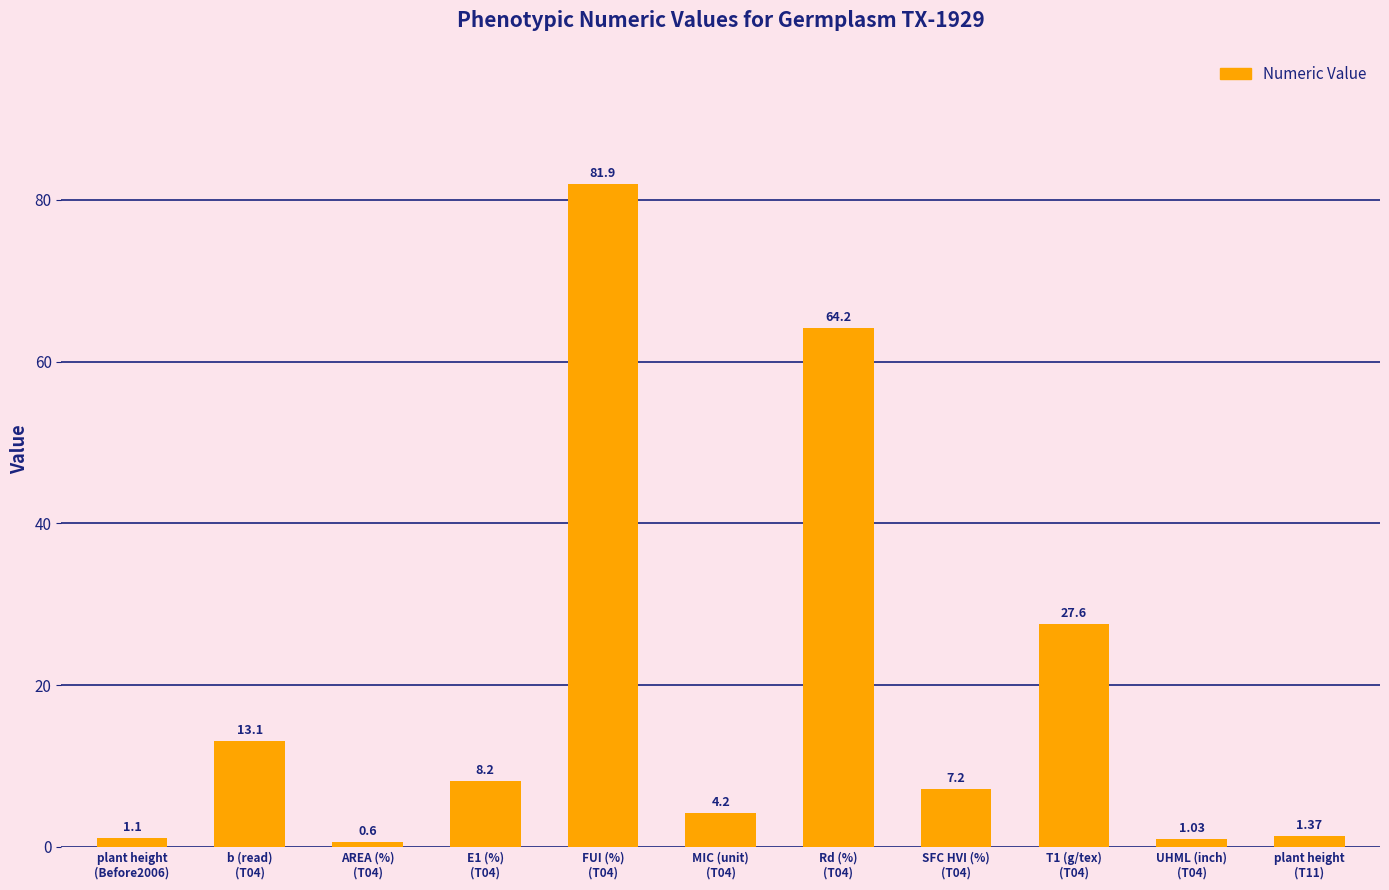

What is the greatest value displayed?

81.9